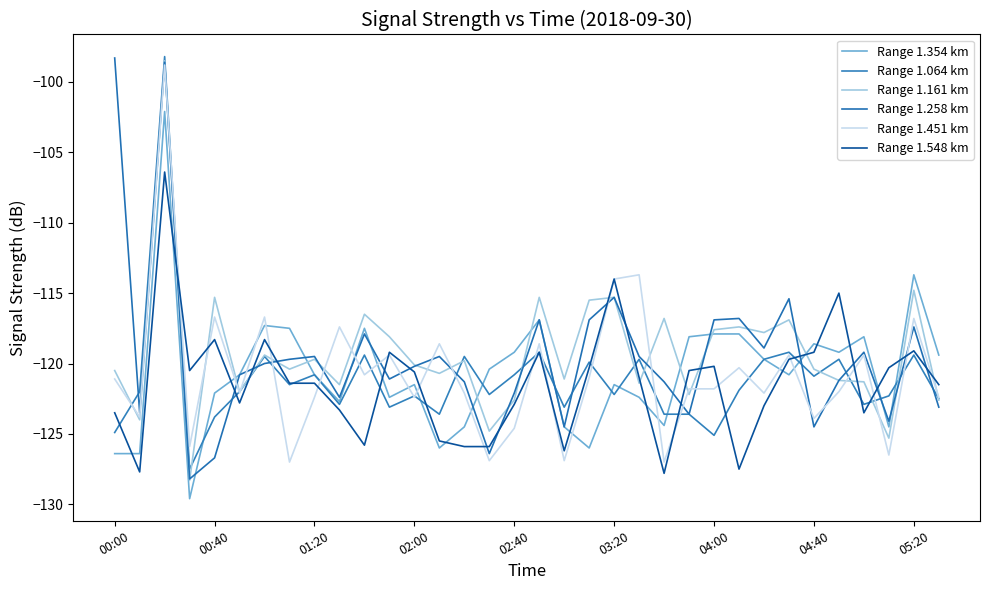

What is the difference between the maximum and minimum values in the Range 1.064 km series?

29.3